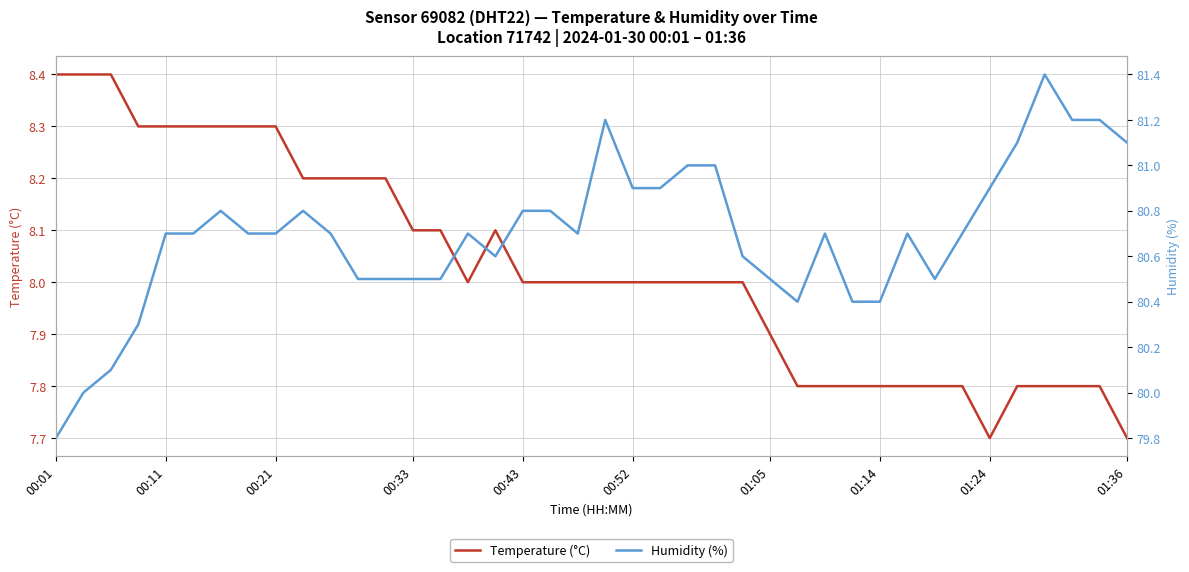

How many interior local valleys does the Humidity (%) series have?

4